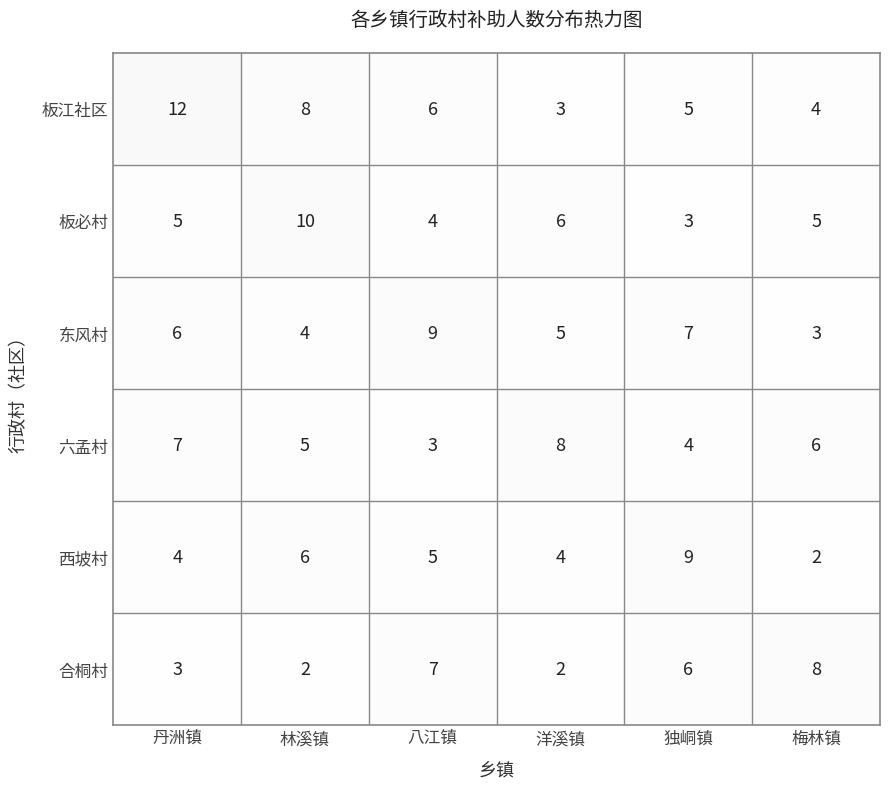

What is the sum of all 六孟村 values?

34